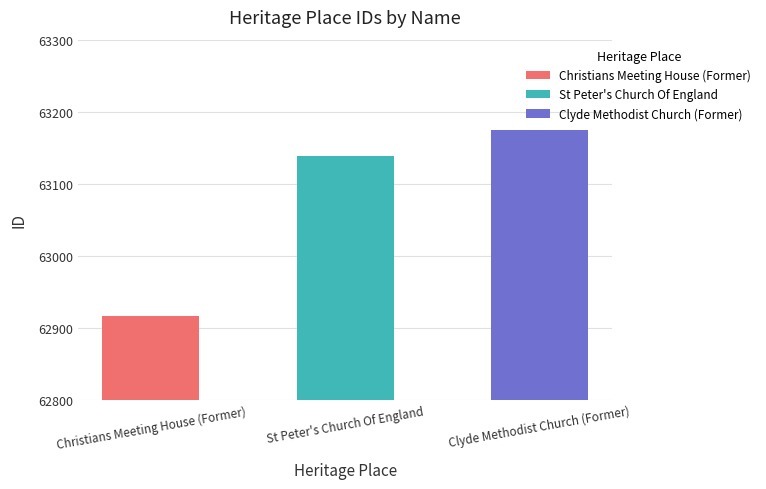

Does the chart contain stacked bars?

No